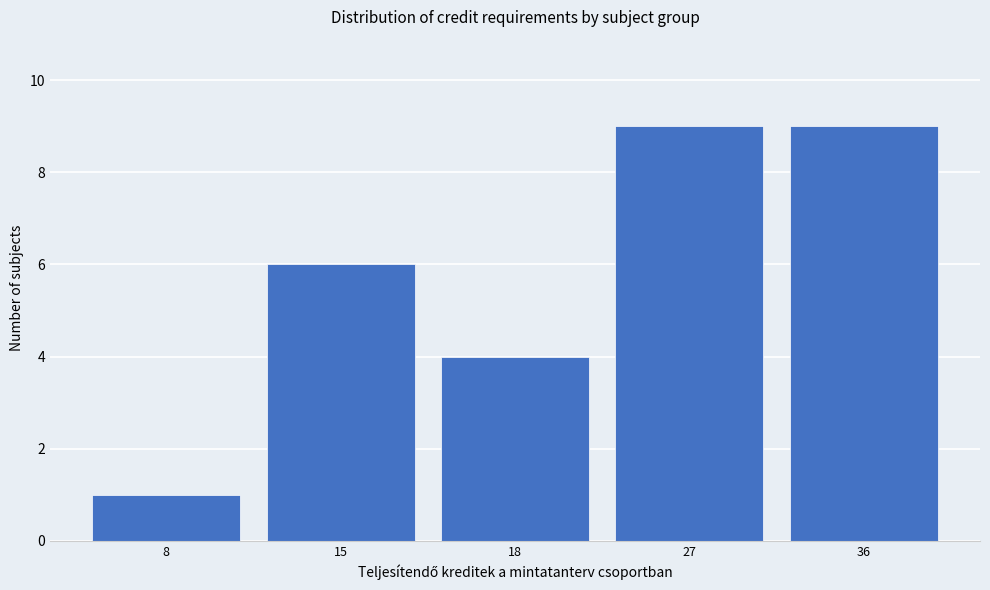

Reading left to right, list all the values displayed in this chart.

8=1	15=6	18=4	27=9	36=9